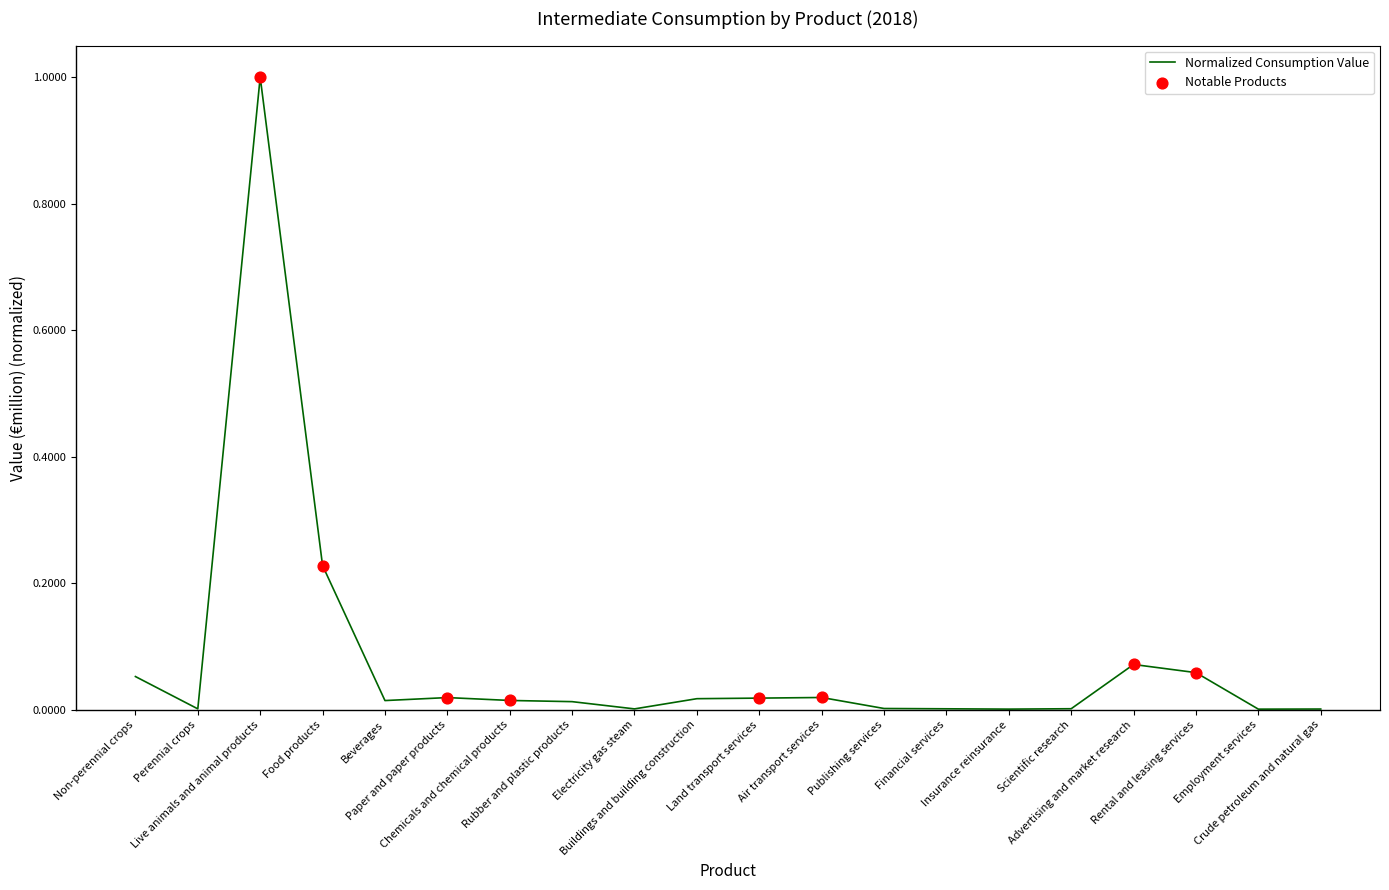

Between Buildings and building construction and Employment services, which is larger?

Buildings and building construction